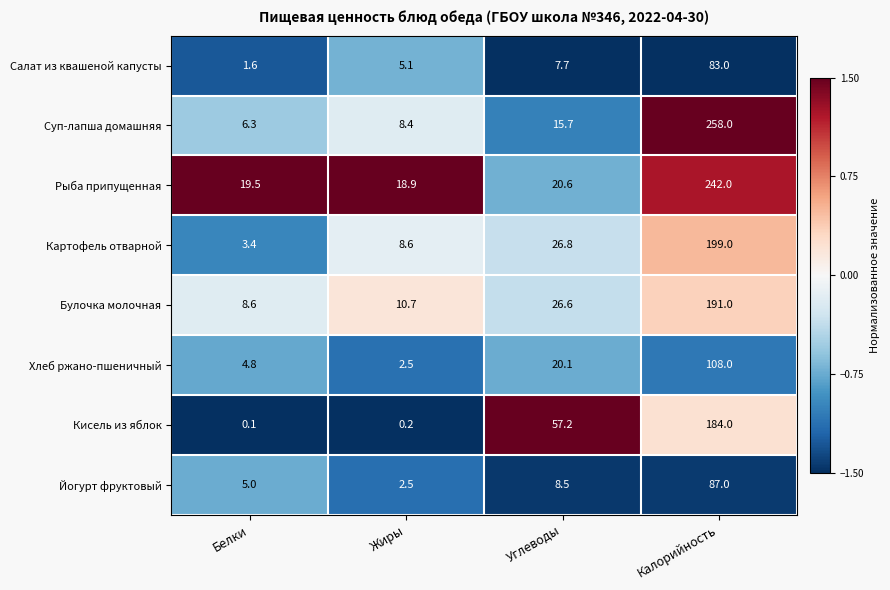

Rank the series at Белки from lowest to highest value.

Кисель из яблок, Салат из квашеной капусты, Картофель отварной, Хлеб ржано-пшеничный, Йогурт фруктовый, Суп-лапша домашняя, Булочка молочная, Рыба припущенная